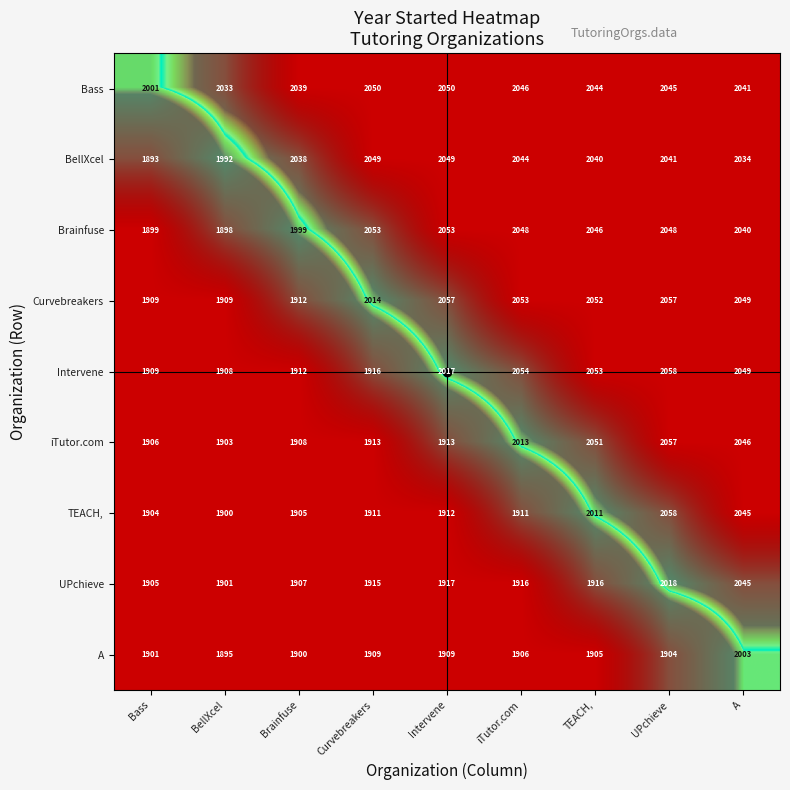

At which category is the sum across all series the highest?

A